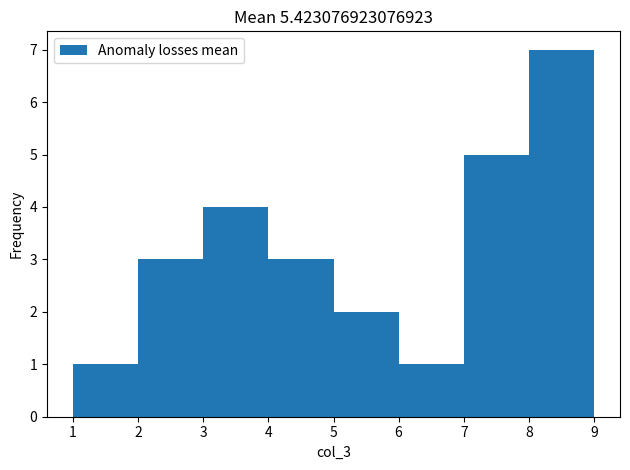

What is the height of the bar covering 4 to 5 on the x-axis? The values are not printed on the chart, so give them approximately, as read against the axis.

3